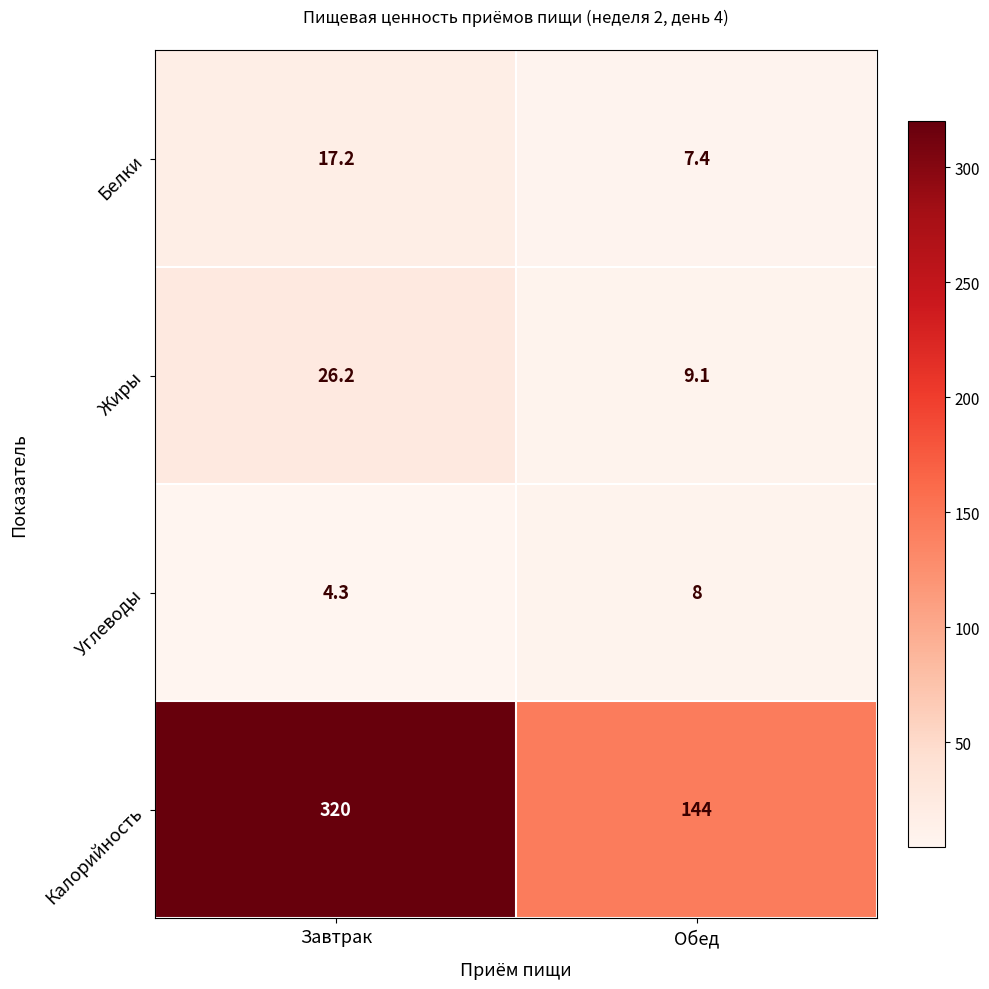

What is the lowest value of the Жиры series?

9.1